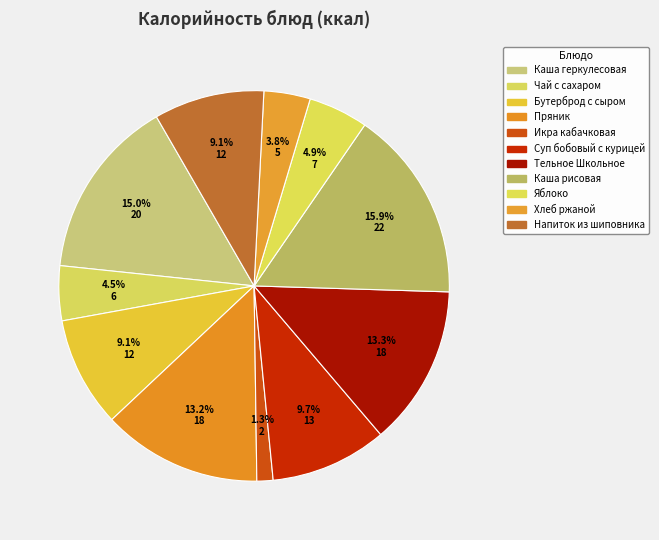

Between Хлеб ржаной and Бутерброд с сыром, which is larger?

Бутерброд с сыром